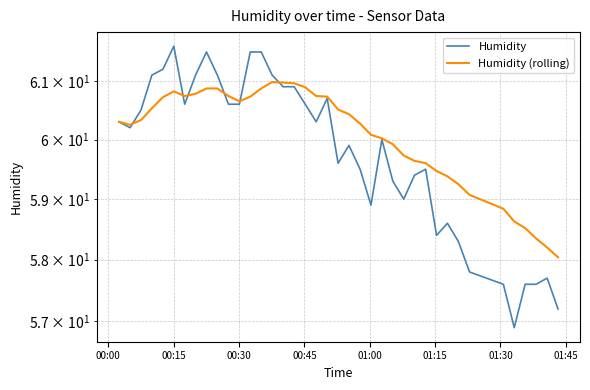

Count the number of data series in this chart.

2